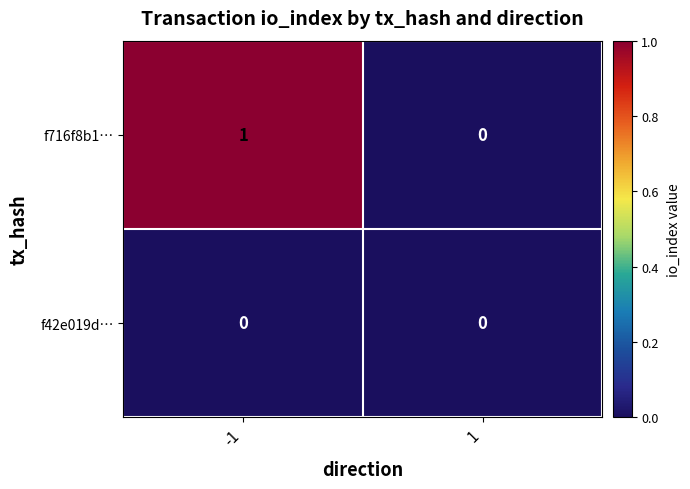

Which series changed the most between -1 and 1?

f716f8b1…